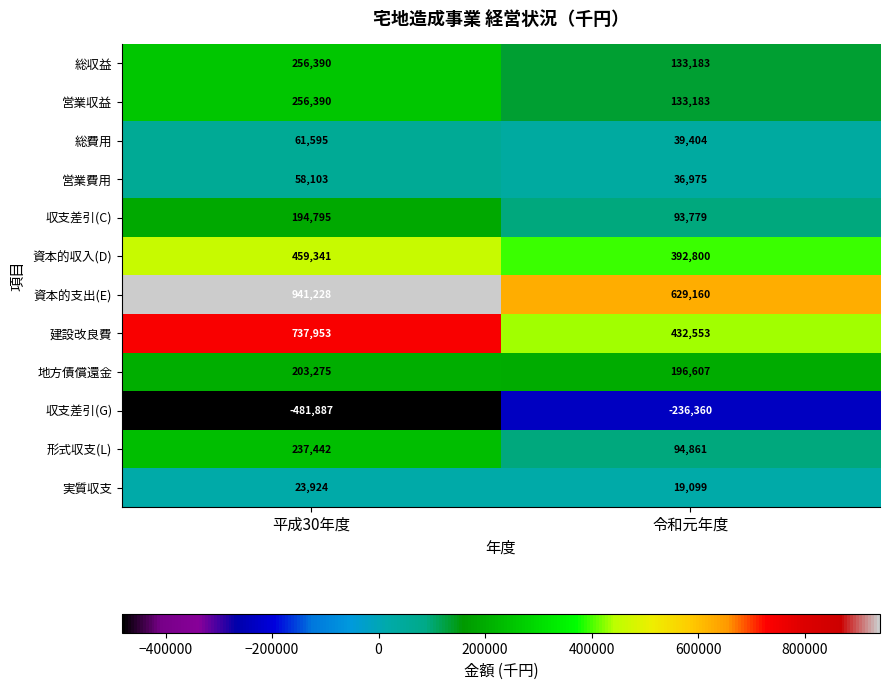

The 資本的支出(E) series shows 244101 at 平成30年度. True or false?

False